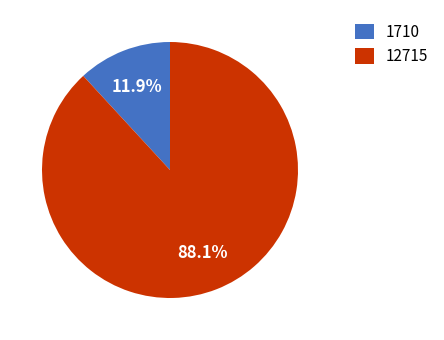

Is it true that 12715 is 88% of the pie?

True